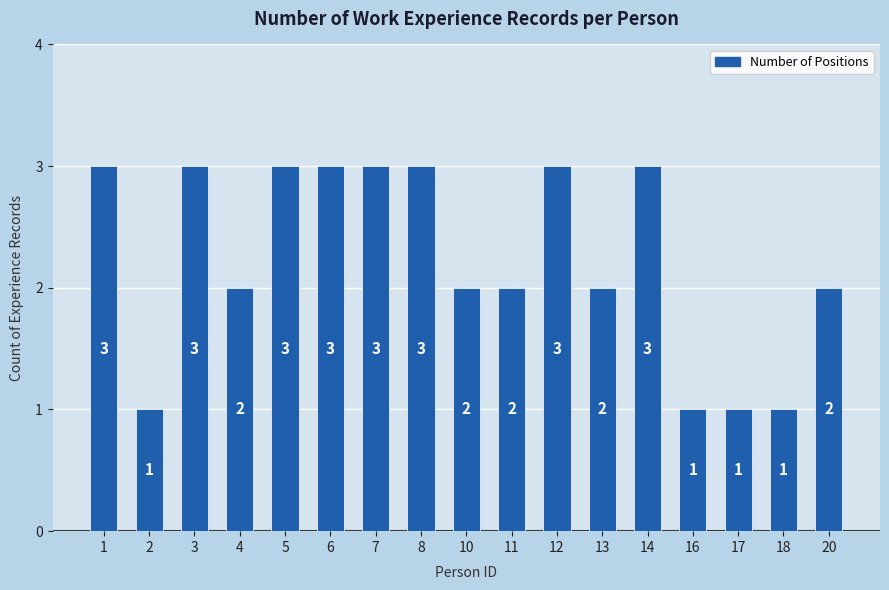

What is the minimum value shown in the chart?

1